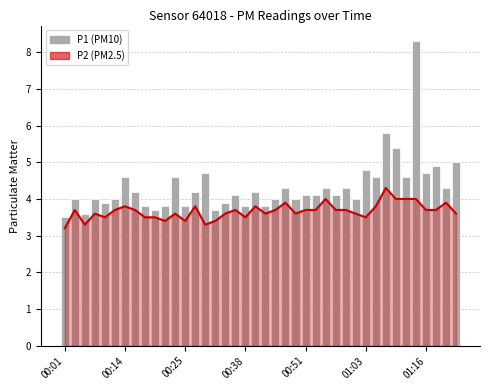

Rank the series at 00:01 from highest to lowest value.

P1, P2 line